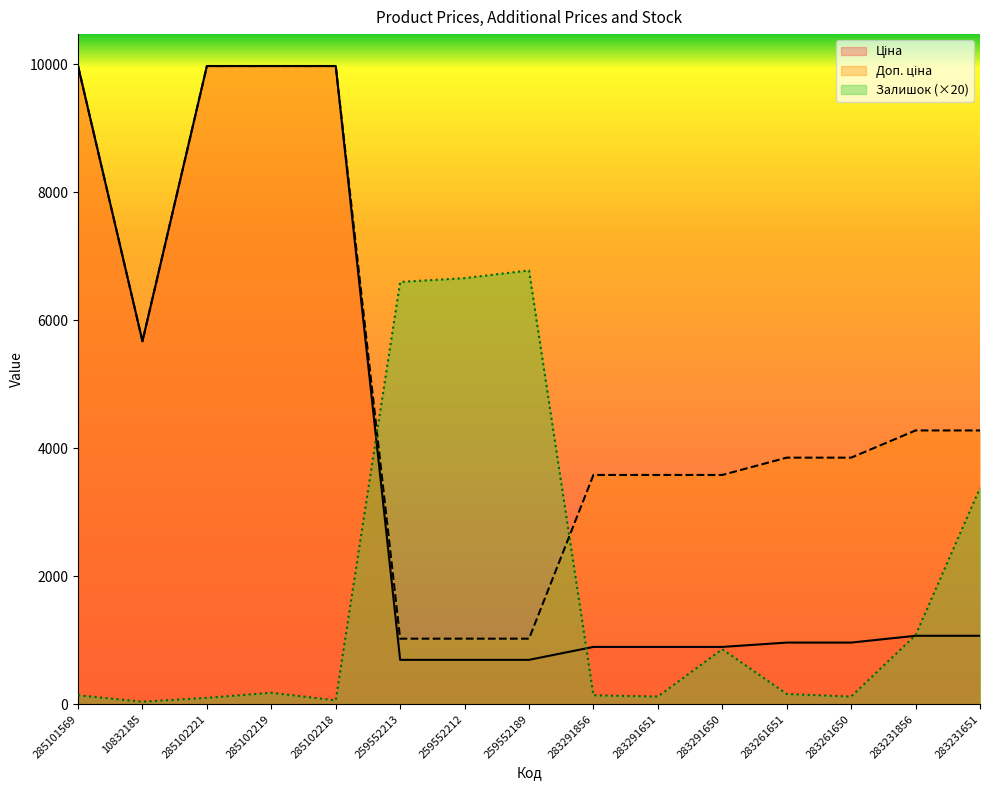

What are all the series names shown in the legend?

Ціна, Доп. ціна, Залишок